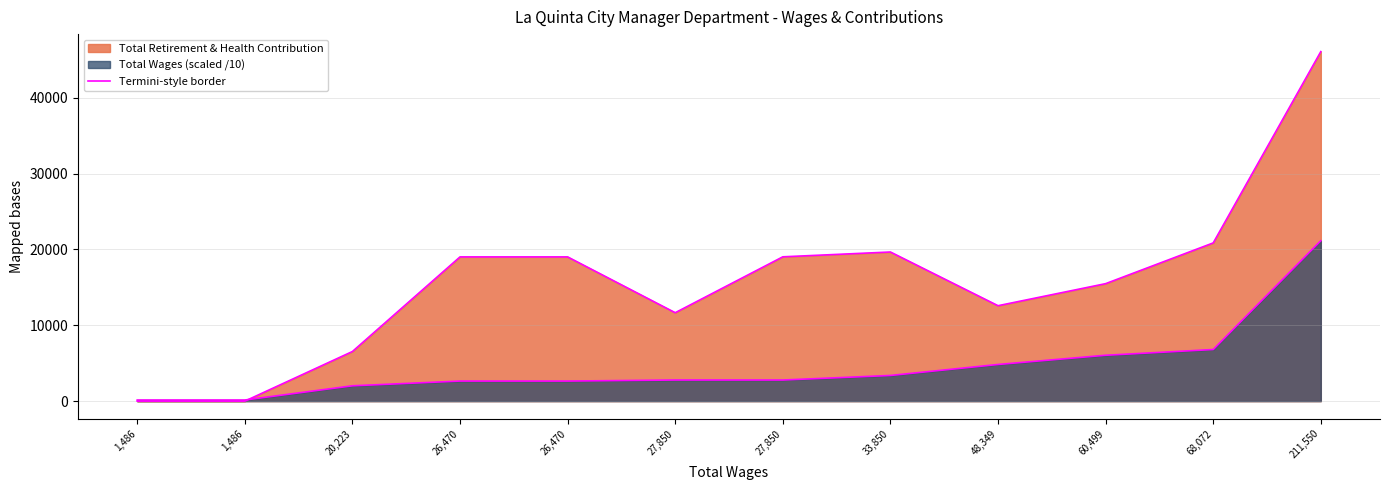

How many points are lower than both their immediate neighbors (excluding endpoints)?

2